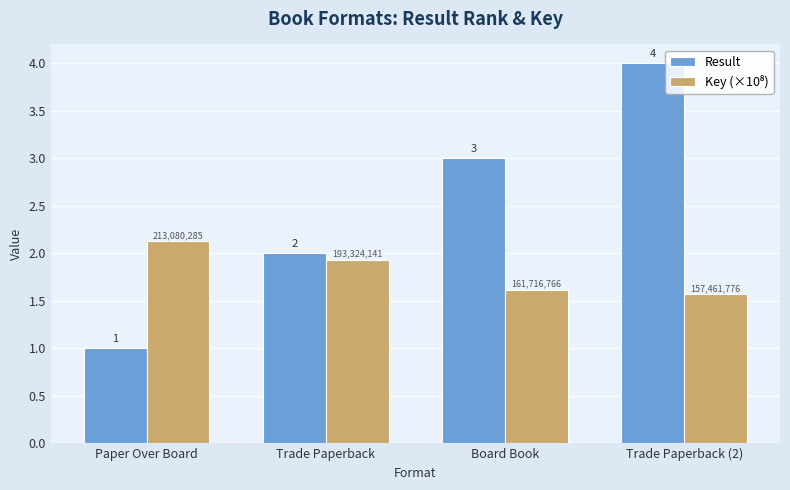

How many series are shown in this chart?

2